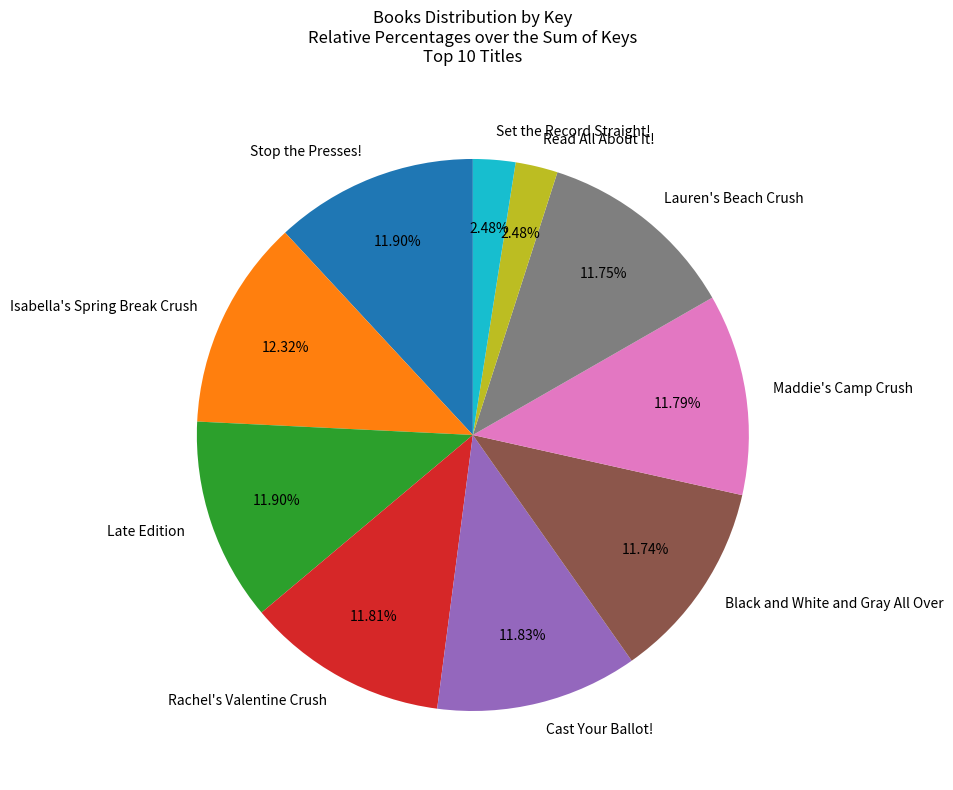

To the nearest percent, what portion does Cast Your Ballot! represent?

12%